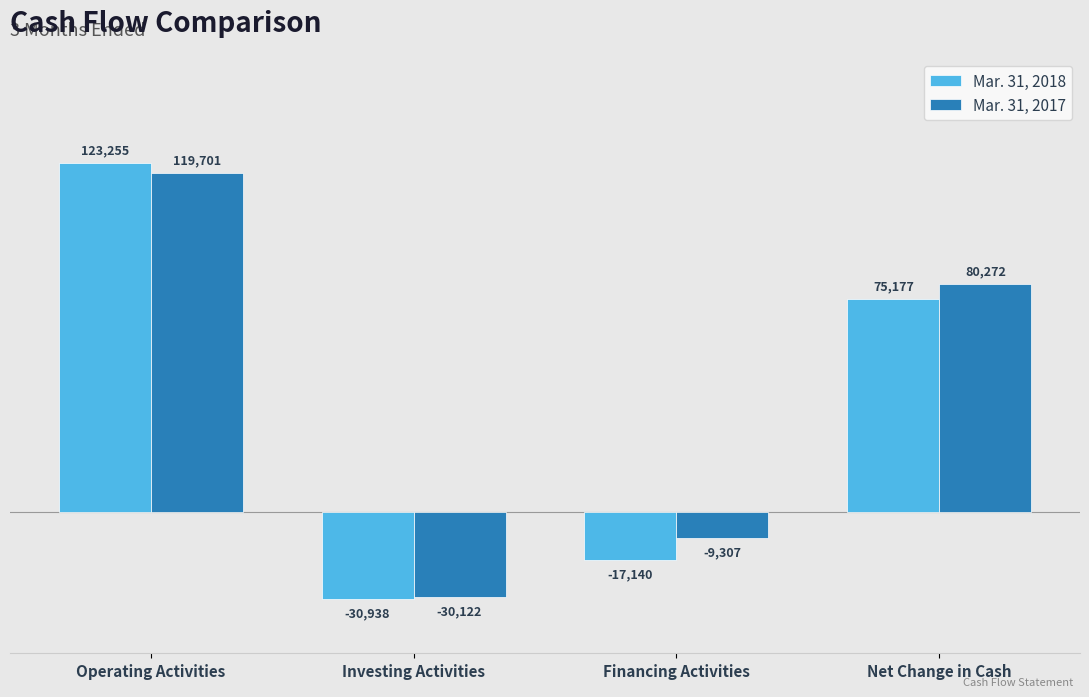

How many distinct data groups are displayed?

2